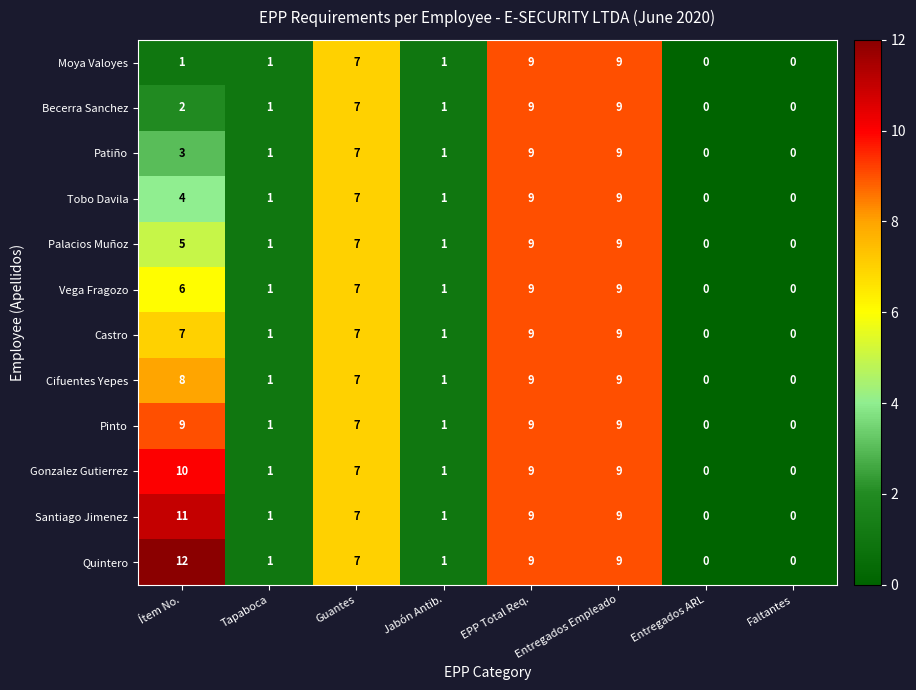

Which label corresponds to the largest value in the chart?

Ítem No.